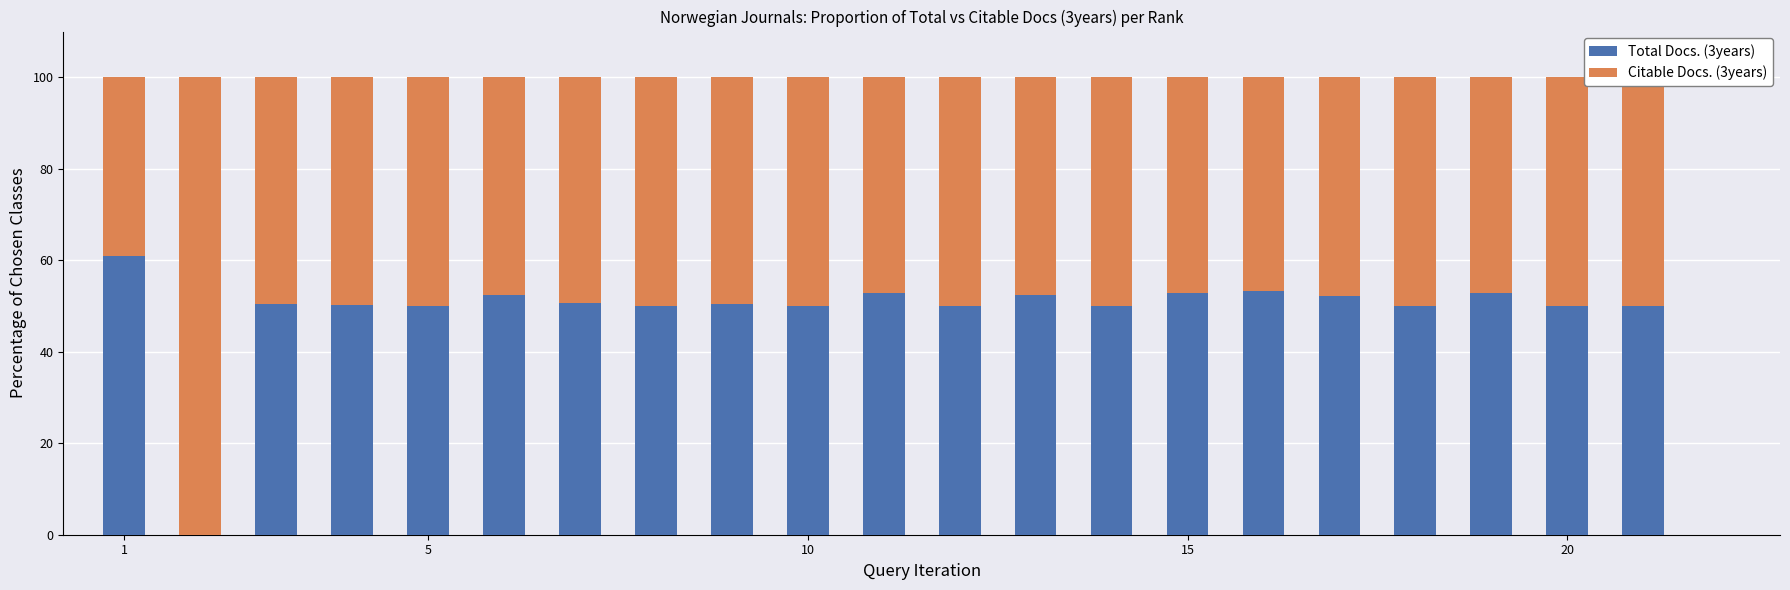

What is the maximum value for Total Docs. (3years)?

61.0